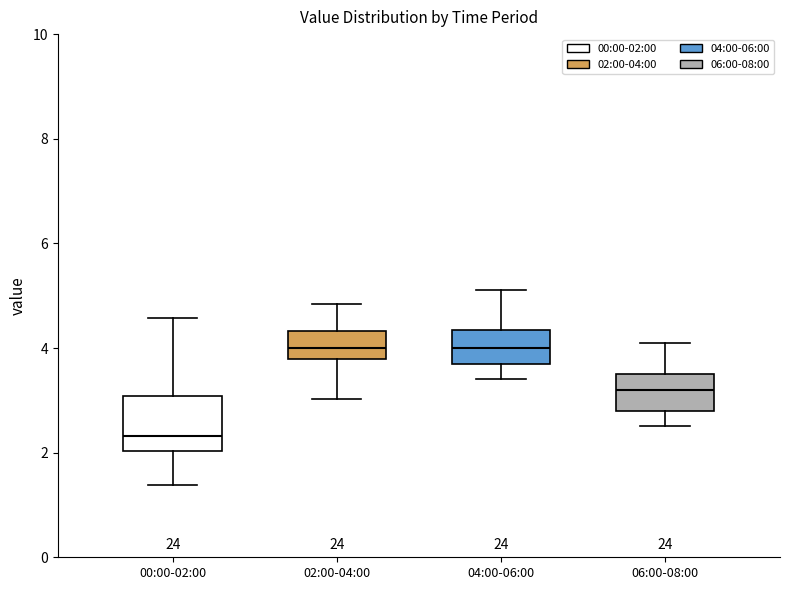

Reading left to right, read every box against the y-axis: the position of its median line, the range the box covers, and the ends of its whiskers. The values are not printed on the chart, so give them approximately, as read against the axis.

00:00-02:00: median 2.4, box 2.0 to 3.0, whiskers 1.4 to 4.6
02:00-04:00: median 4.0, box 3.8 to 4.4, whiskers 3.0 to 4.8
04:00-06:00: median 4.0, box 3.8 to 4.4, whiskers 3.4 to 5.2
06:00-08:00: median 3.2, box 2.8 to 3.6, whiskers 2.6 to 4.2